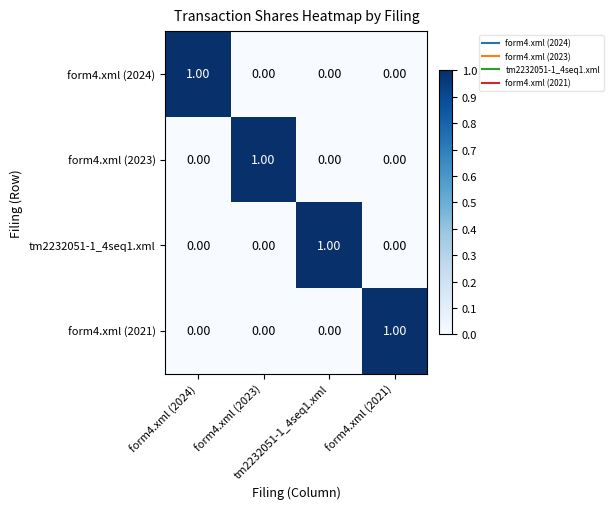

At how many categories does at least one series exceed 0?

4